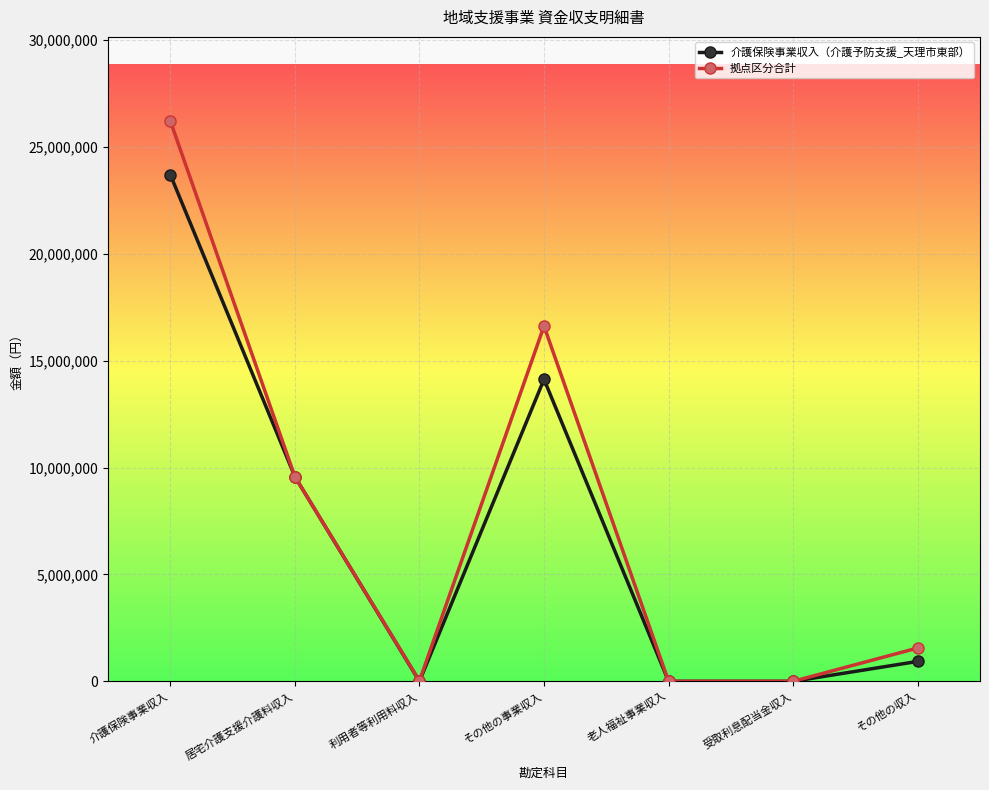

At which label is 介護保険事業収入（介護予防支援_天理市東部） closest to 11850345?

居宅介護支援介護料収入